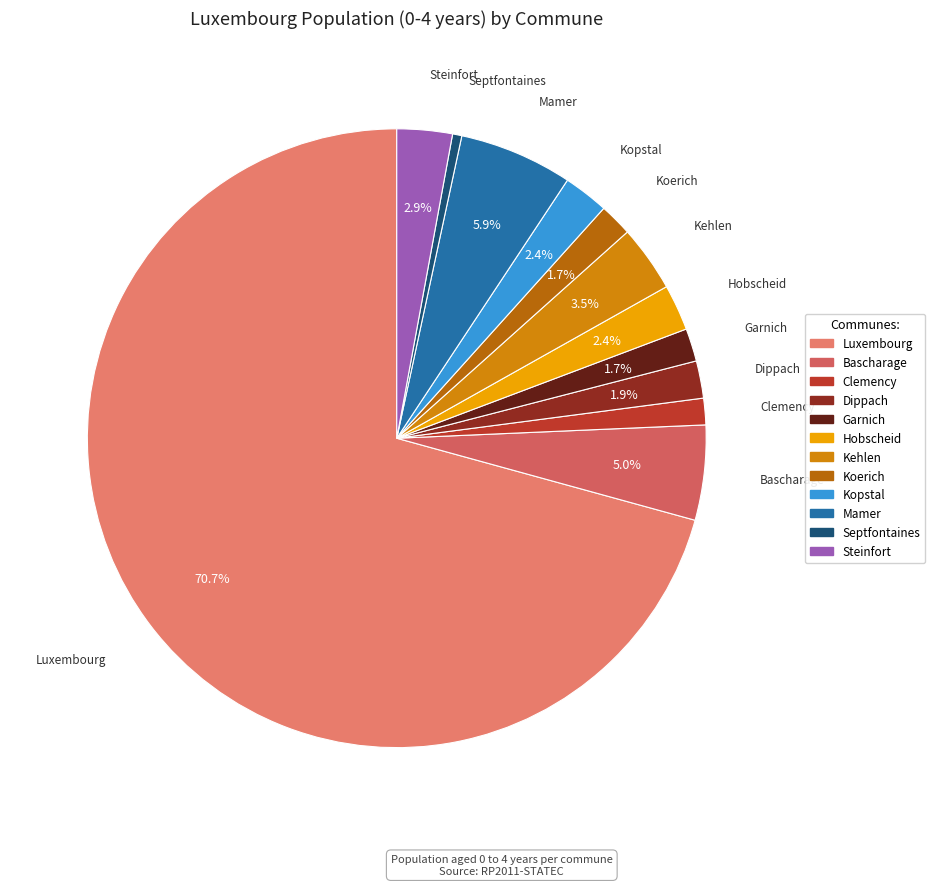

What is the ratio of the value at Steinfort to the value at Koerich?

1.7